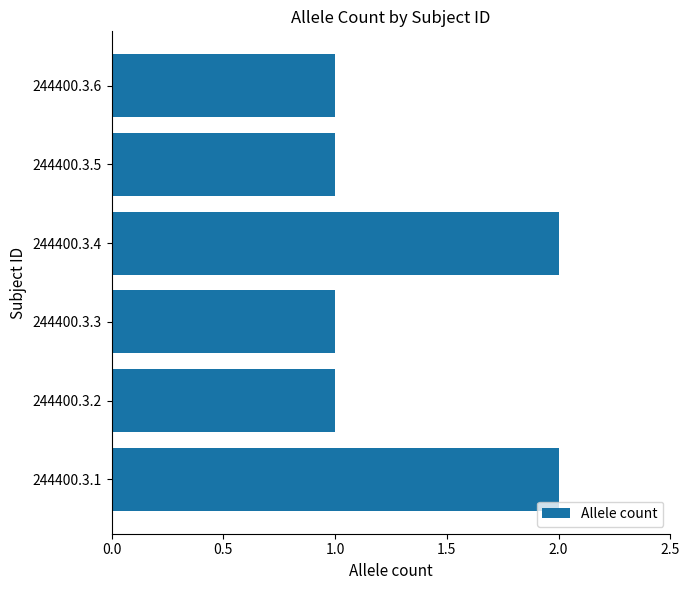

Approximately how many times larger is the value at 244400.3.5 compared to 244400.3.1?

0.5